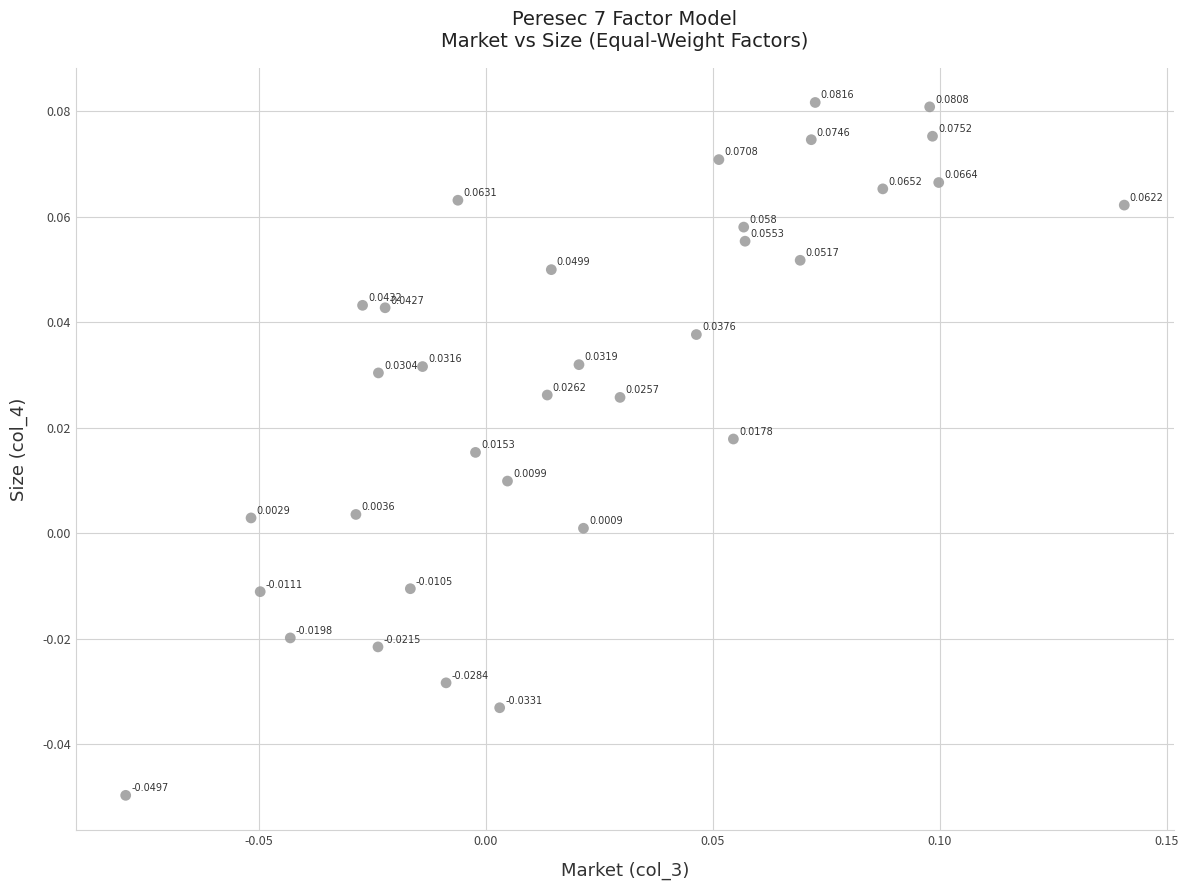

Count the number of points in this scatter plot.

34